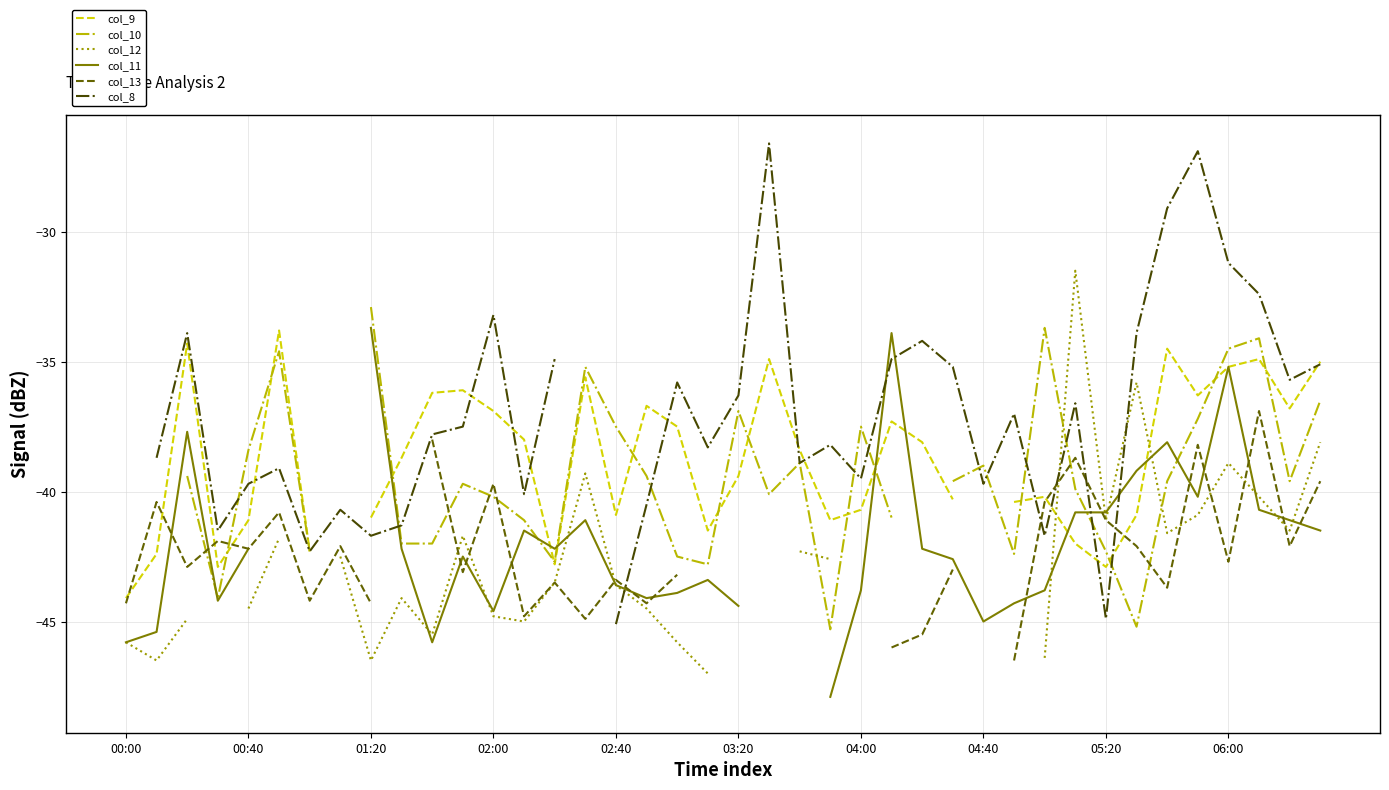

What is the highest value of the col_13 series?

-36.9